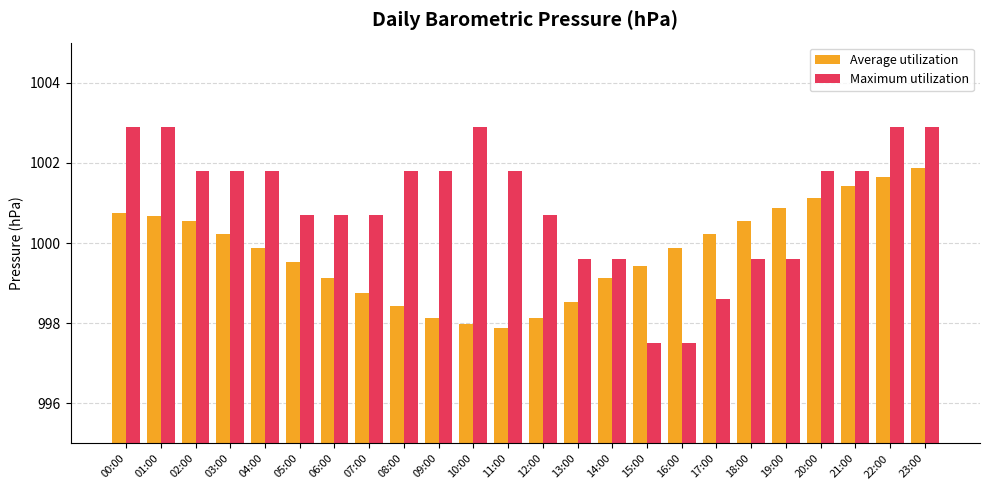

The value of Average utilization at 23:00 is 231.6. True or false?

False